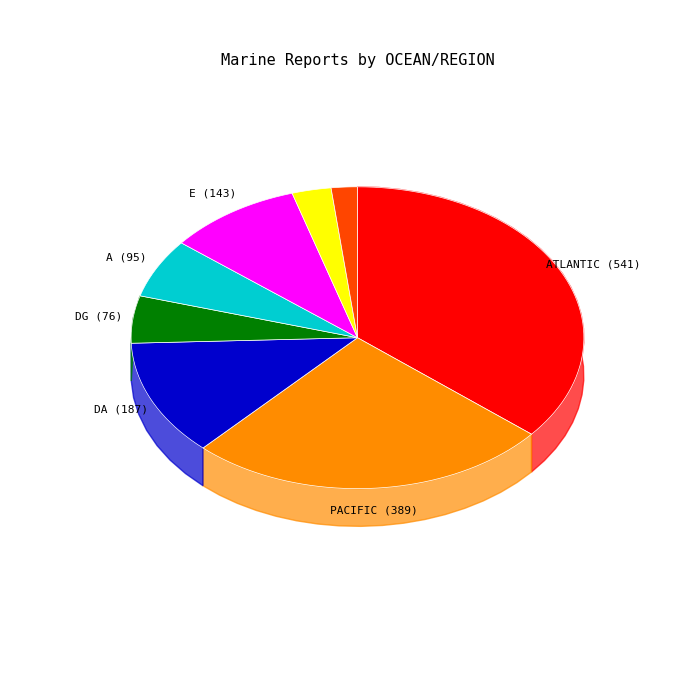

What percentage is the PACIFIC slice, to the nearest percent?

26%